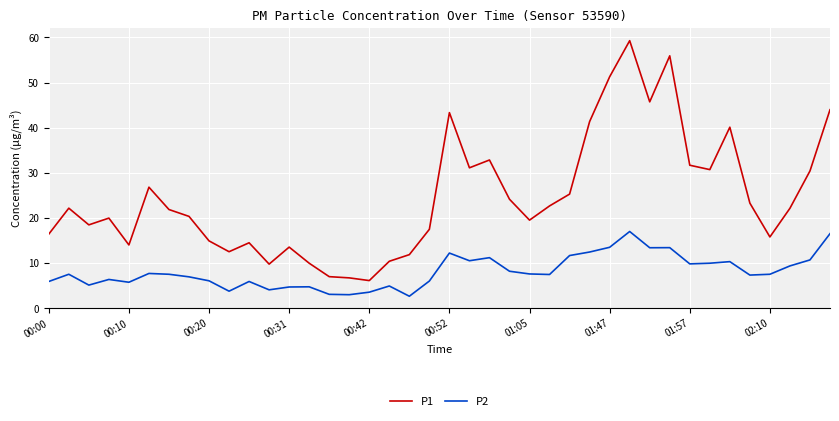

True or false: P1 and P2 cross at least once.

False